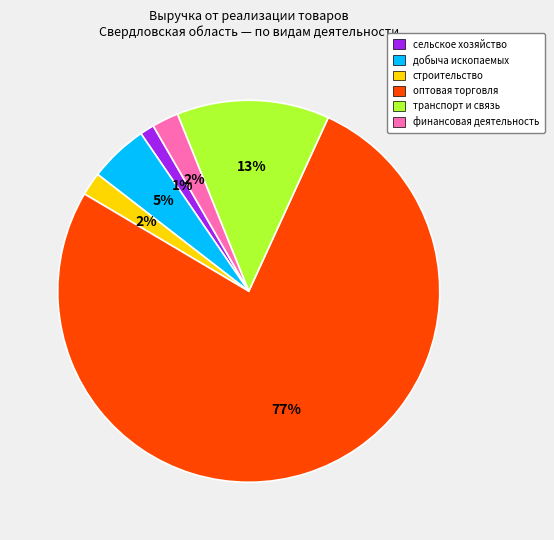

To the nearest percent, what is the average slice percentage?

17%